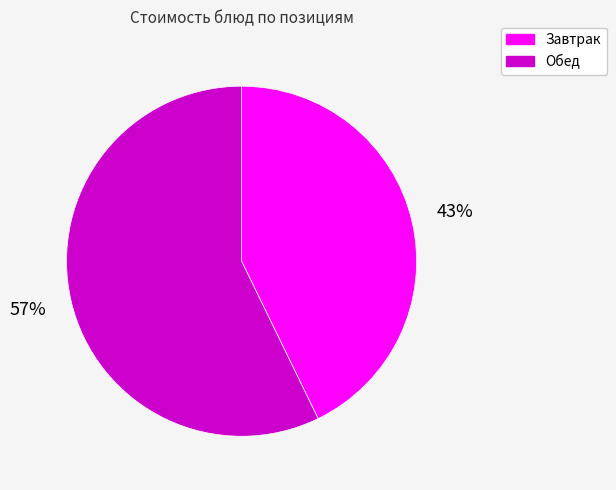

Is it true that Завтрак is 43% of the pie?

True